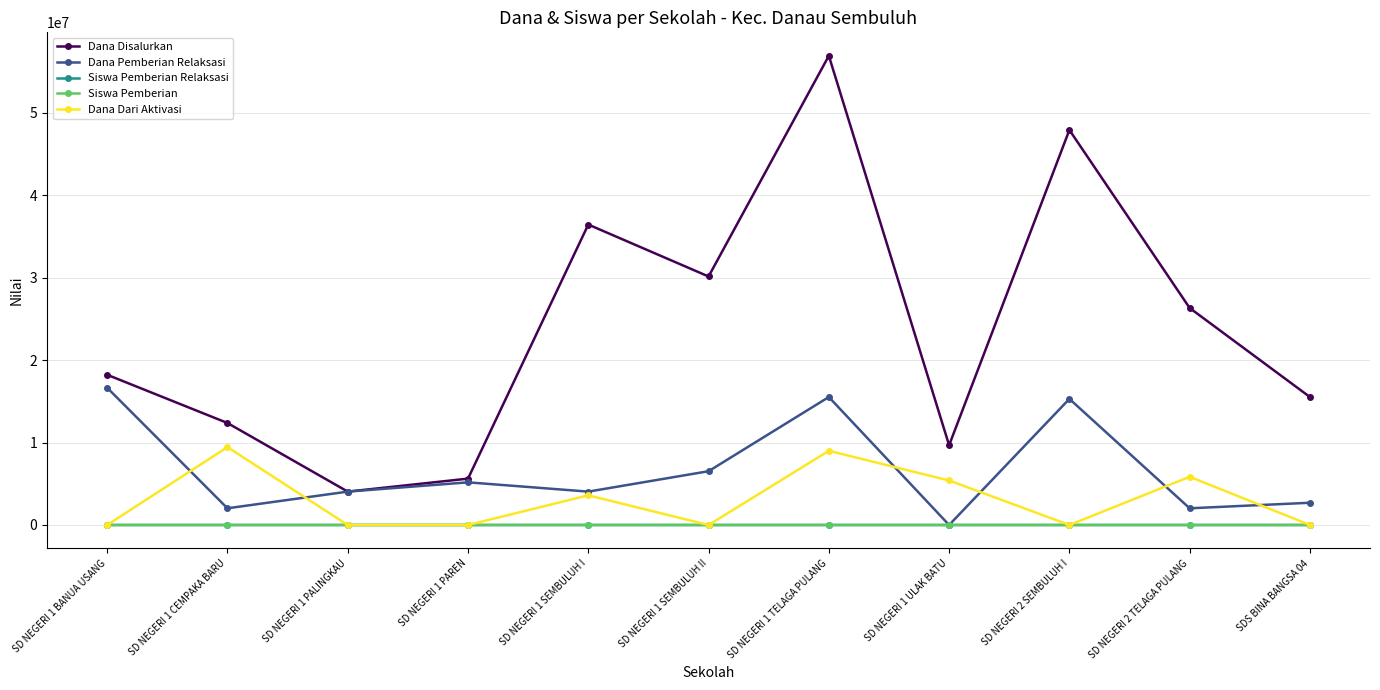

Between which two adjacent categories do Dana Pemberian Relaksasi and Siswa Pemberian first intersect?

SD NEGERI 1 TELAGA PULANG and SD NEGERI 1 ULAK BATU